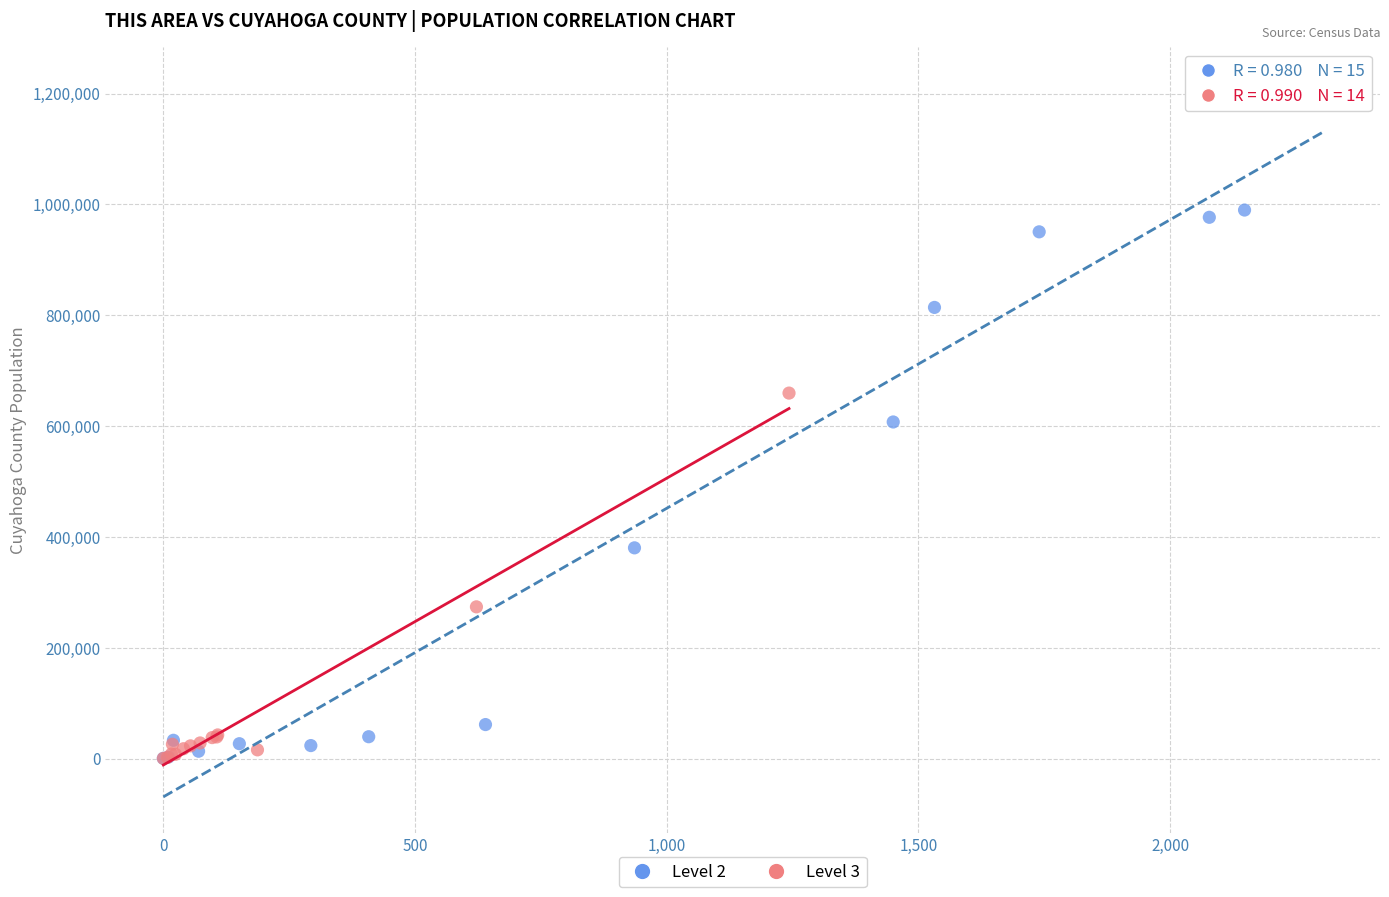

What are all the series names shown in the legend?

Level 2, Level 3